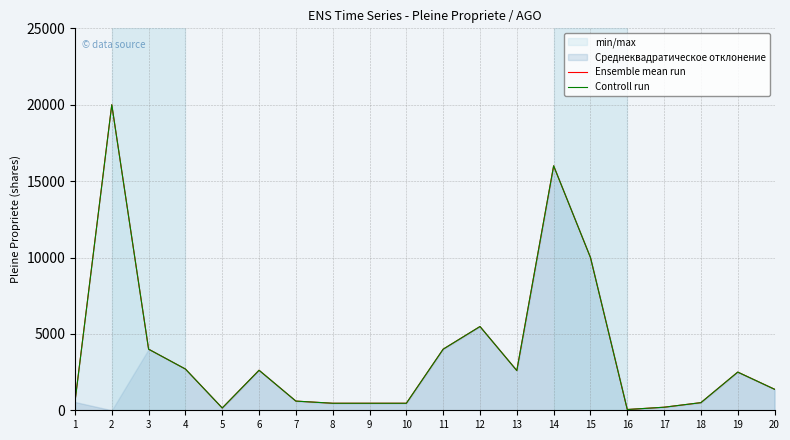

Between 7 and 17, which series saw the biggest shift?

Ensemble mean run